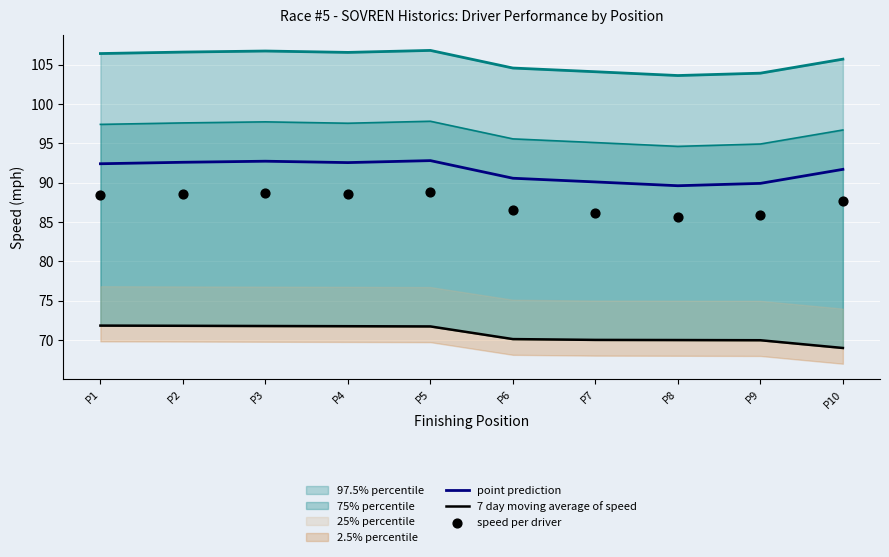

Is the value of speed per driver at P9 greater than the value of point prediction at P9?

No